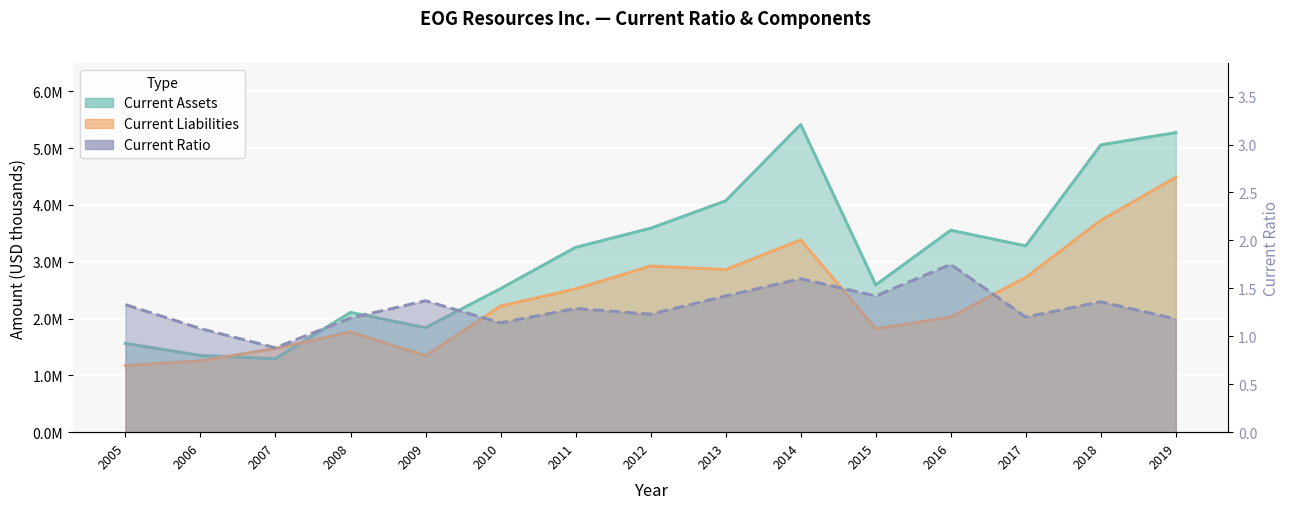

How many data points in Current Assets are less than 3253938?

7